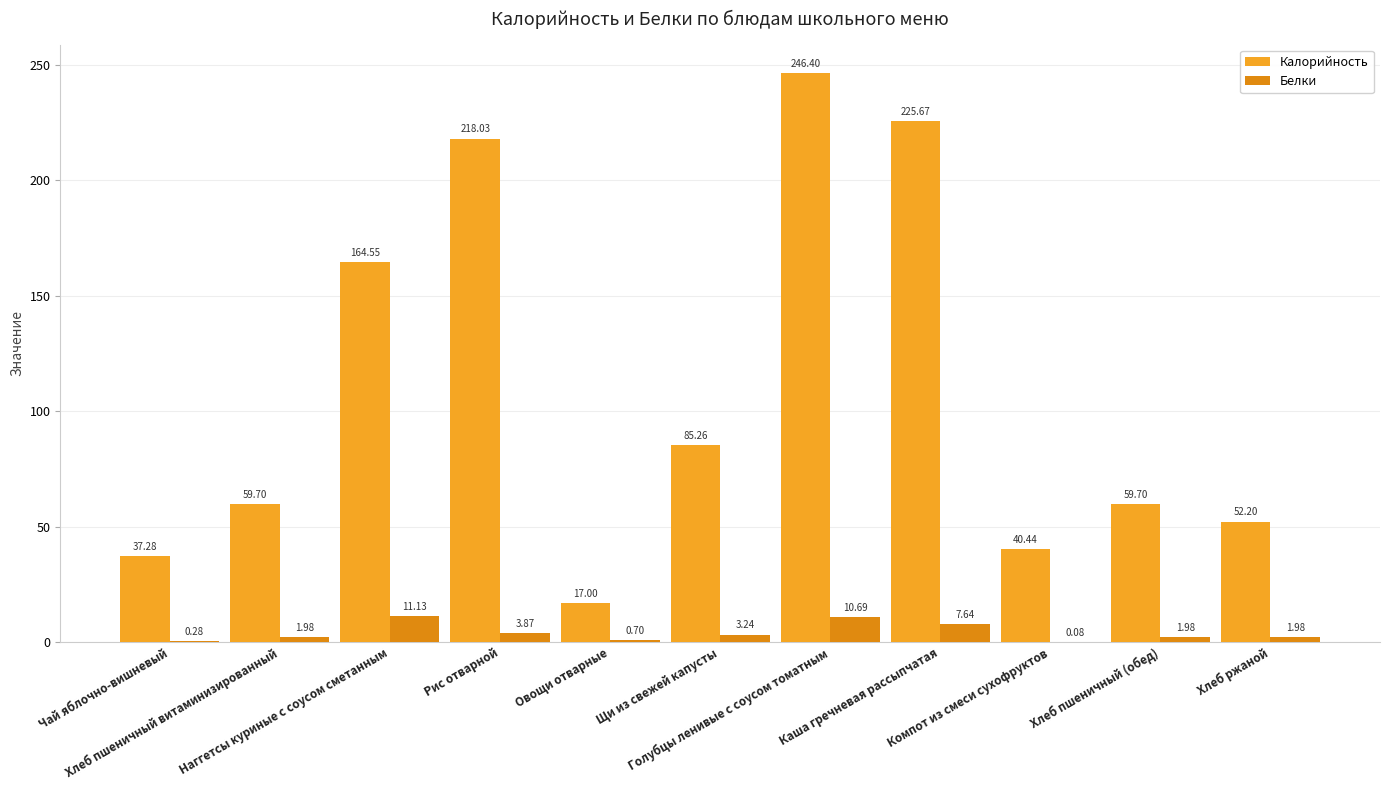

Are the bars grouped side by side (vs. stacked)?

Yes